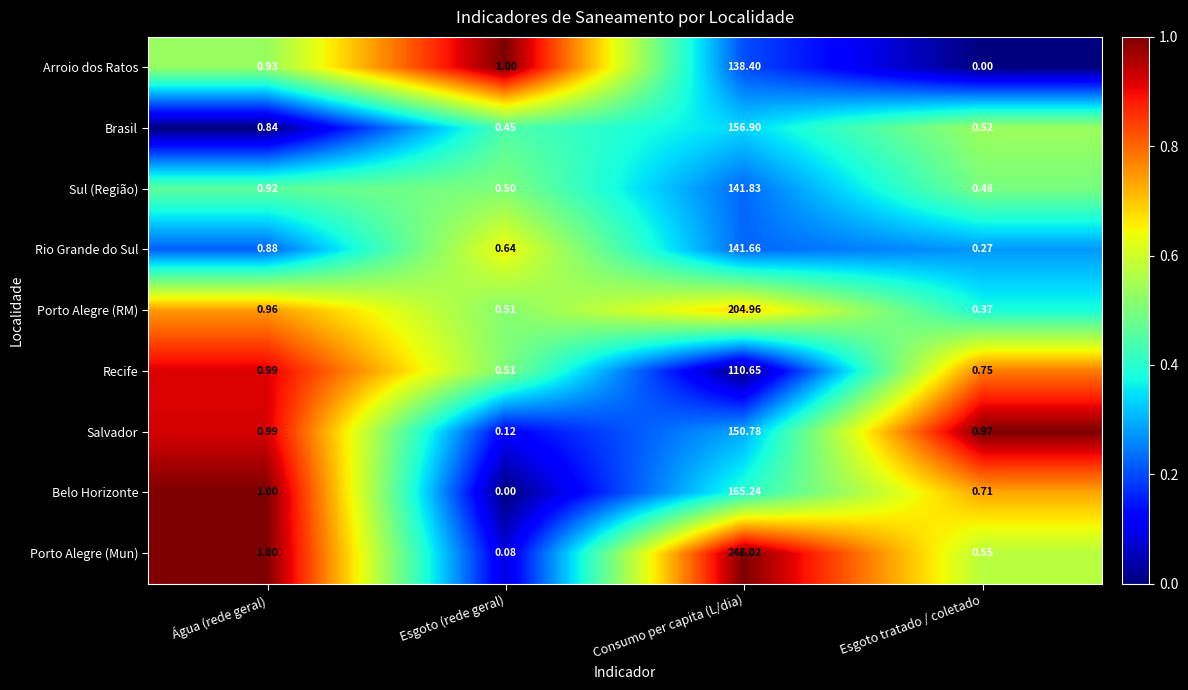

Which series has the largest range (max minus min)?

Porto Alegre (Mun)